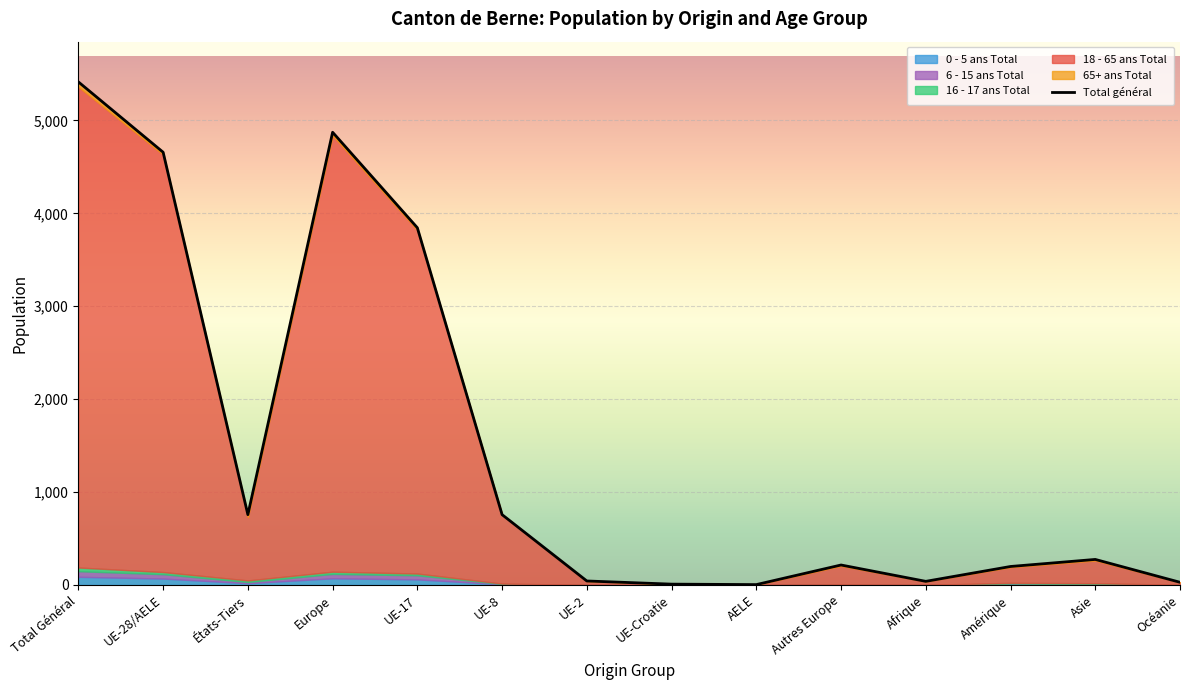

At which category does the data reach its first local valley?

États-Tiers